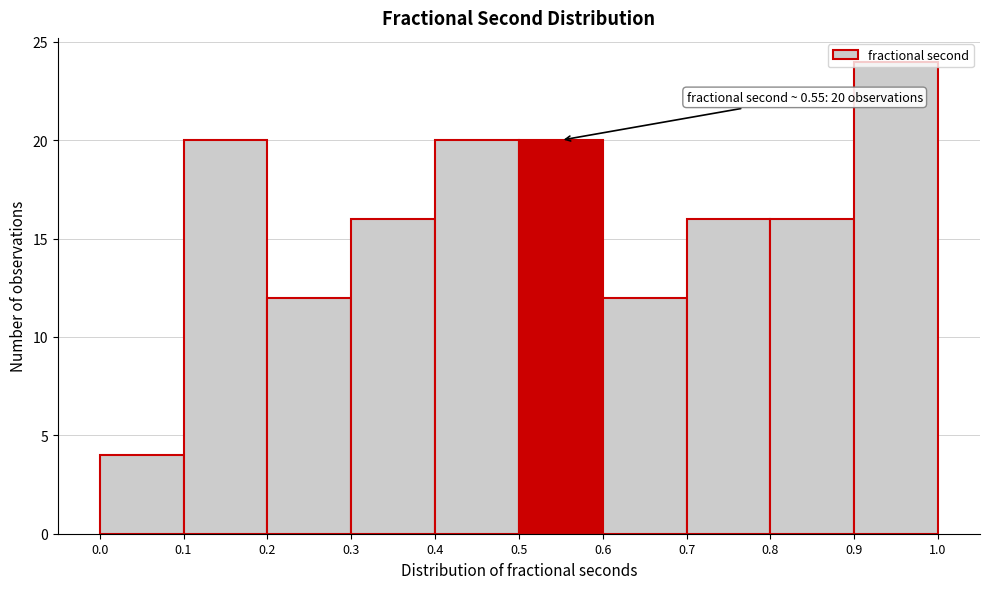

Over which range of the x-axis is the bar tallest?

0.9 to 1.0